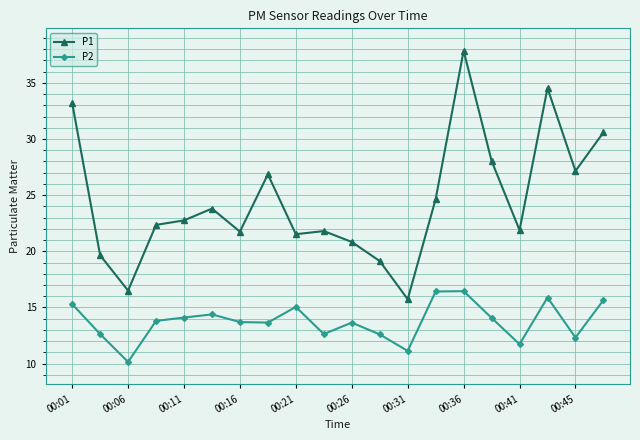

What is the value of the P1 point at the 13th from the left?

15.7